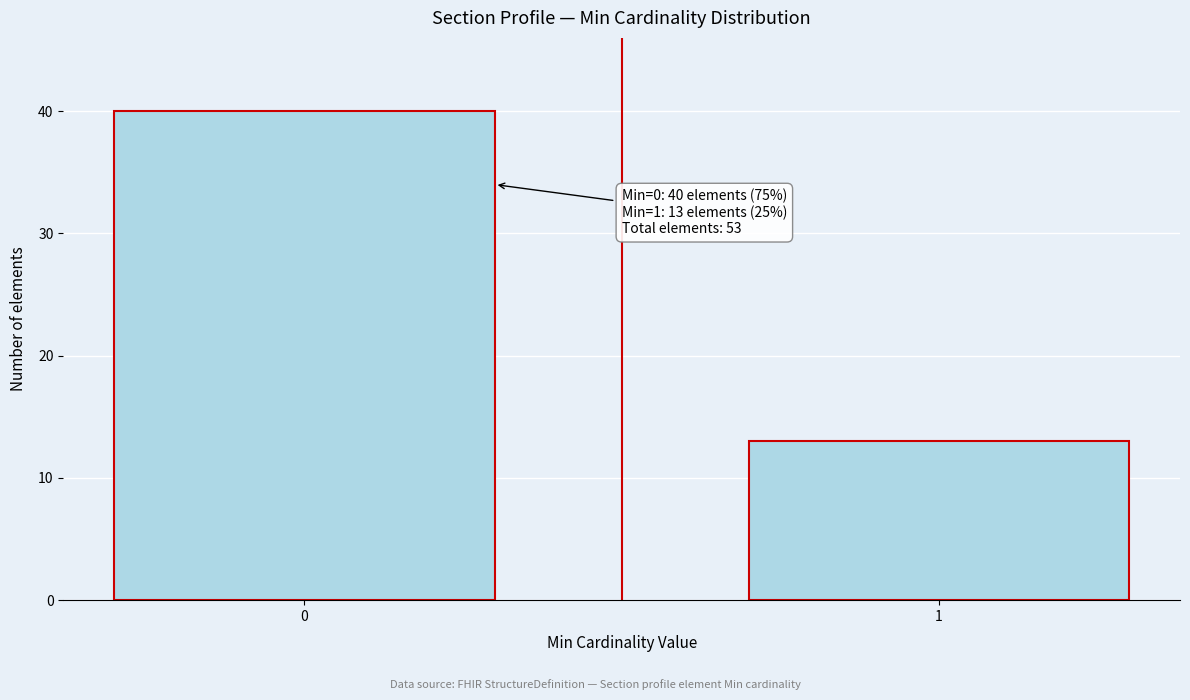

Reading left to right, transcribe all the data shown in this chart.

0=40	1=13